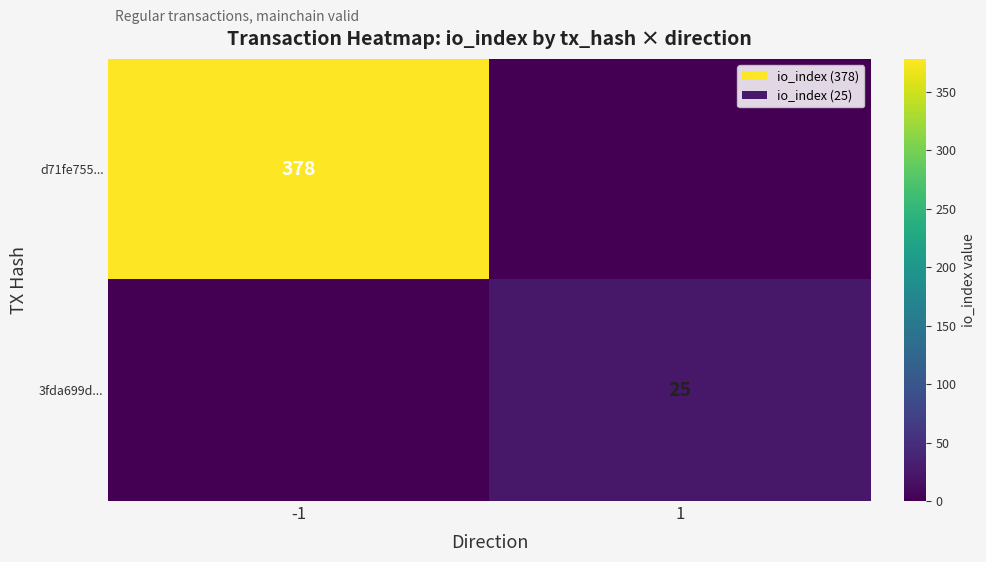

Is the value of d71fe755... at -1 greater than the value of 3fda699d... at 1?

Yes